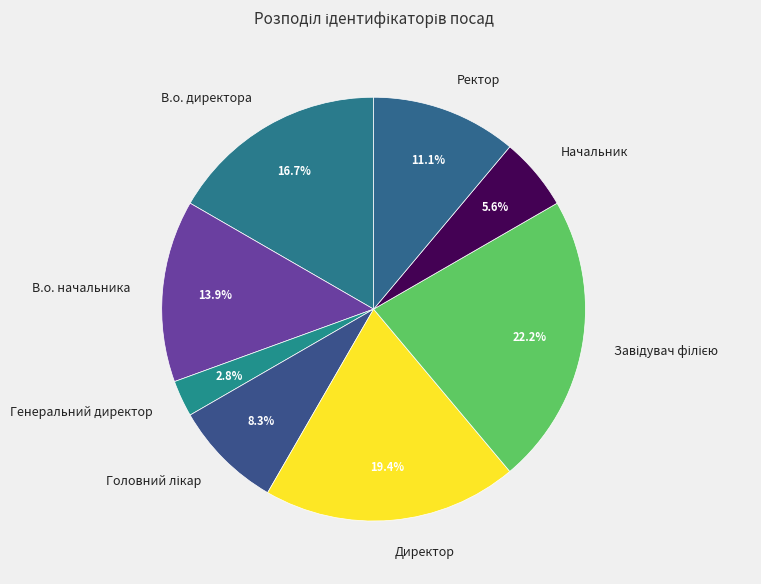

Combined, do Начальник and В.о. директора account for over 50%?

No